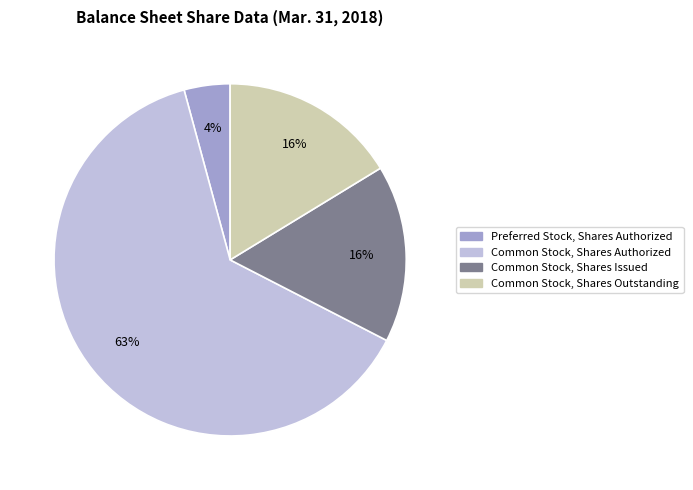

Does any single category account for the majority?

Yes